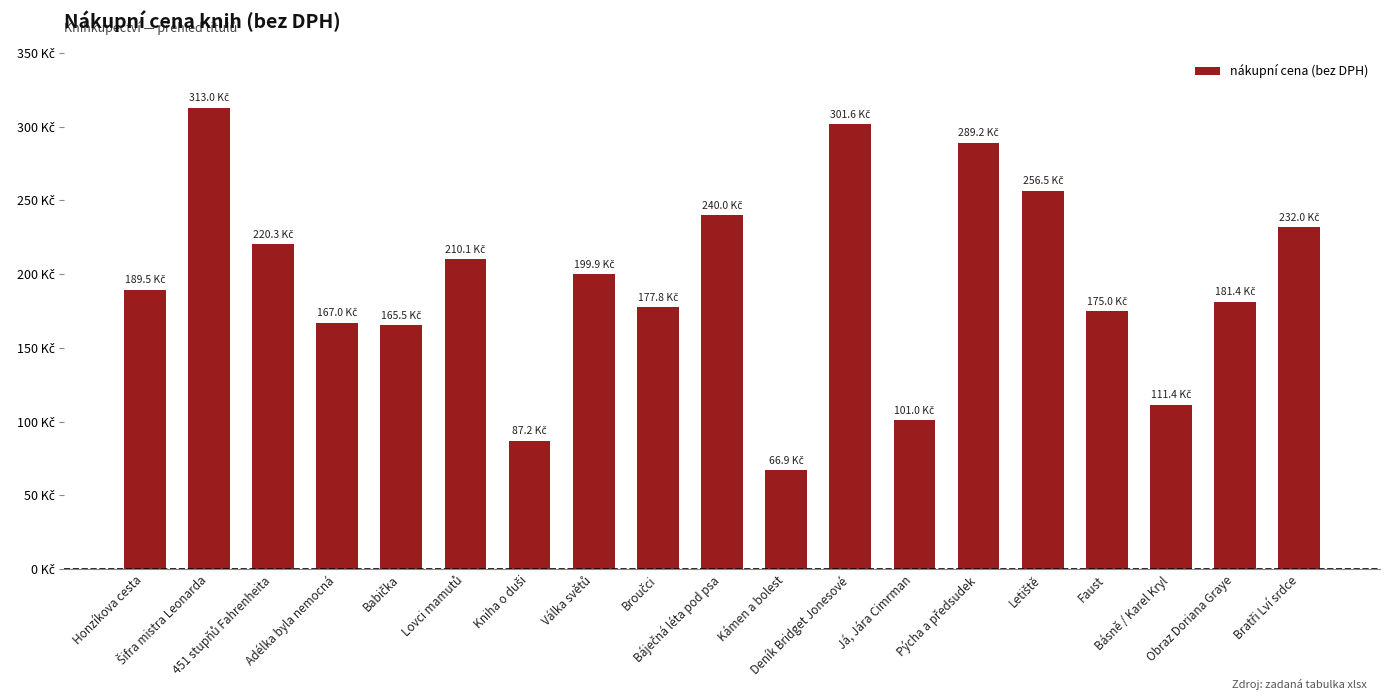

Which has a higher value, Obraz Doriana Graye or Adélka byla nemocná?

Obraz Doriana Graye